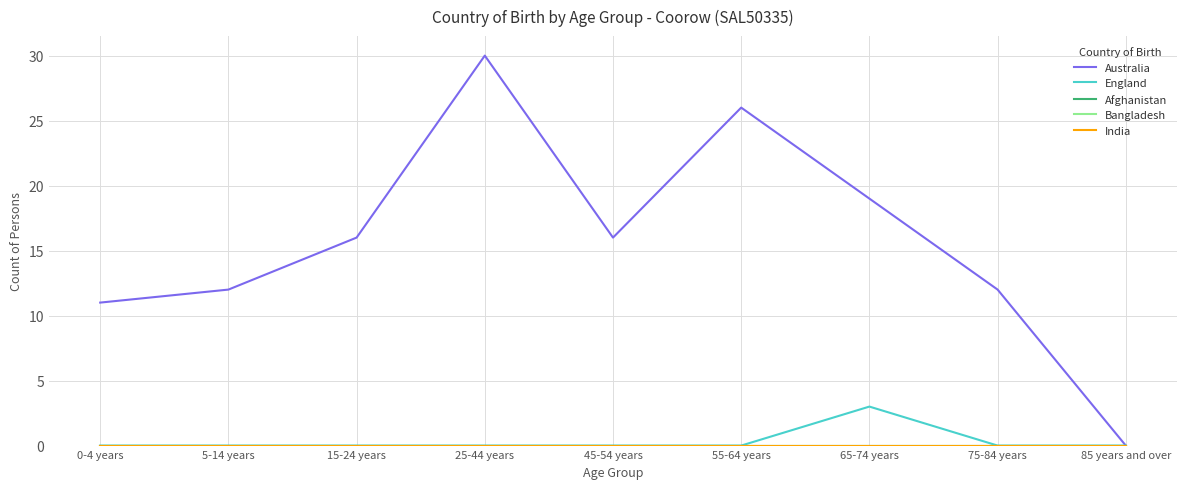

True or false: Afghanistan has more than 2 points higher than both neighbors.

False